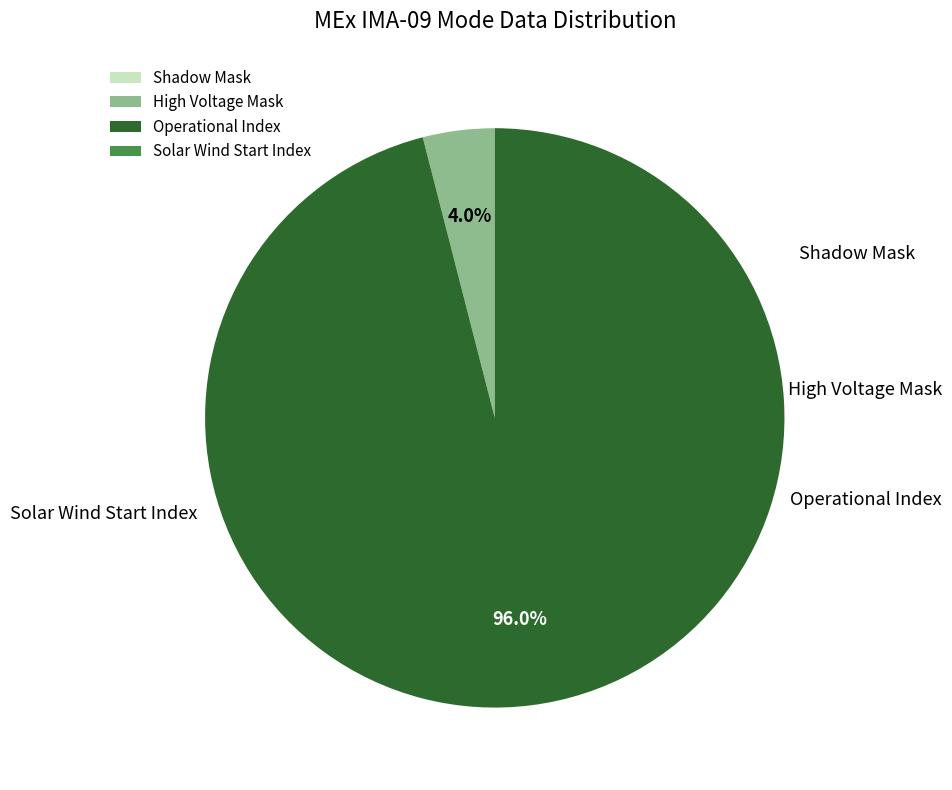

How many slices are in this pie chart?

4